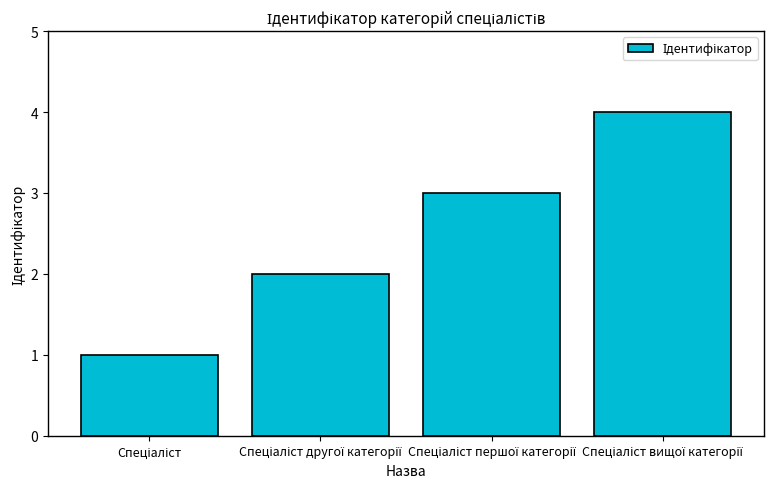

How many values are below 3?

2